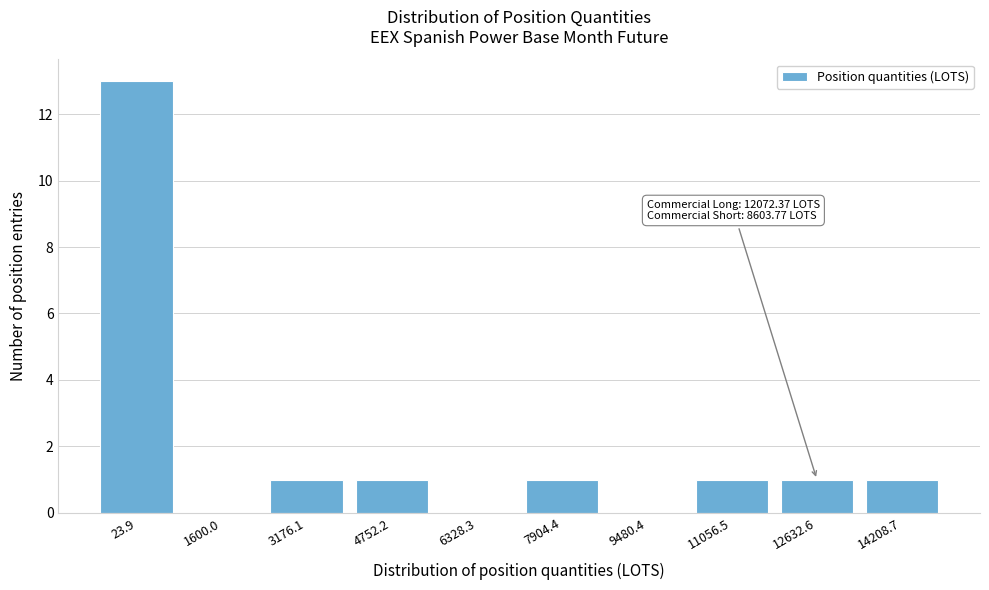

Reading left to right, transcribe all the data shown in this chart.

23.9=13	1600.0=0	3176.1=1	4752.2=1	6328.3=0	7904.4=1	9480.4=0	11056.5=1	12632.6=1	14208.7=1